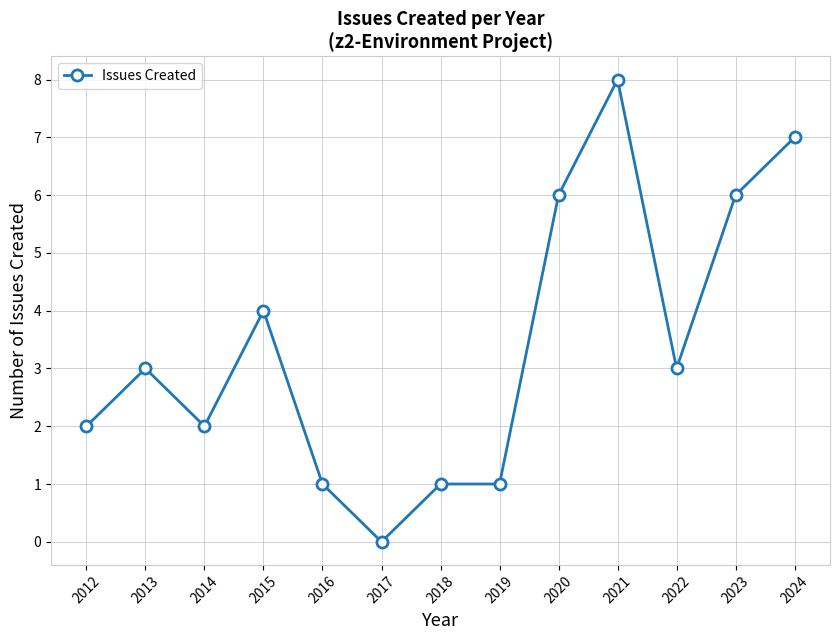

Between 2022 and 2017, which is larger?

2022